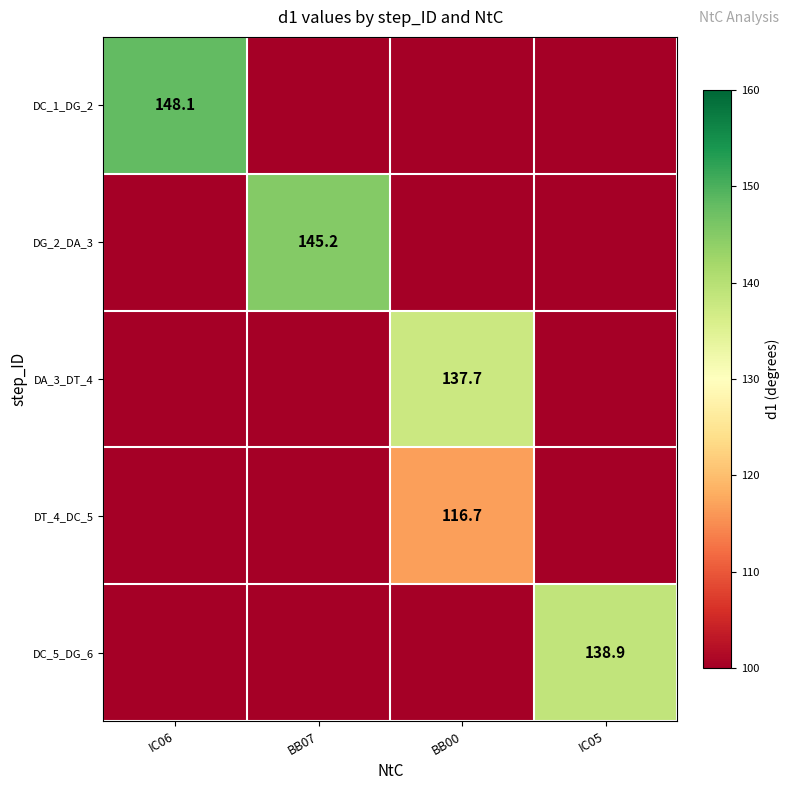

The DT_4_DC_5 series shows 116.7 at BB00. True or false?

True